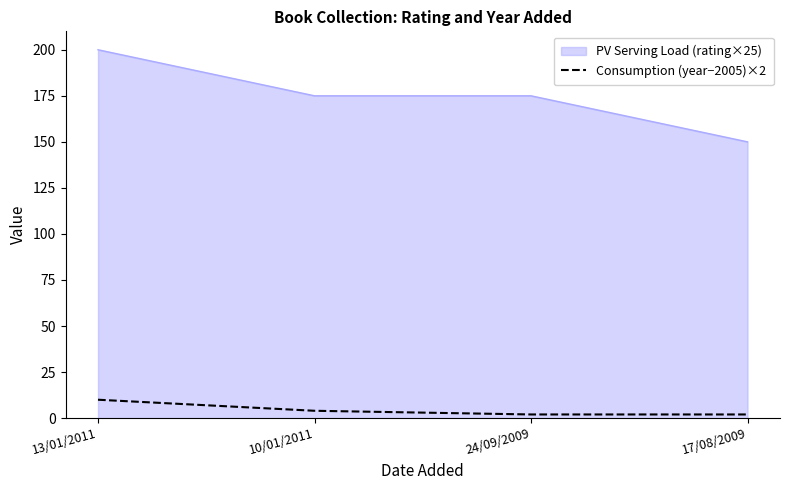

True or false: PV Serving Load (rating×25) has more than 1 interior local peaks.

False